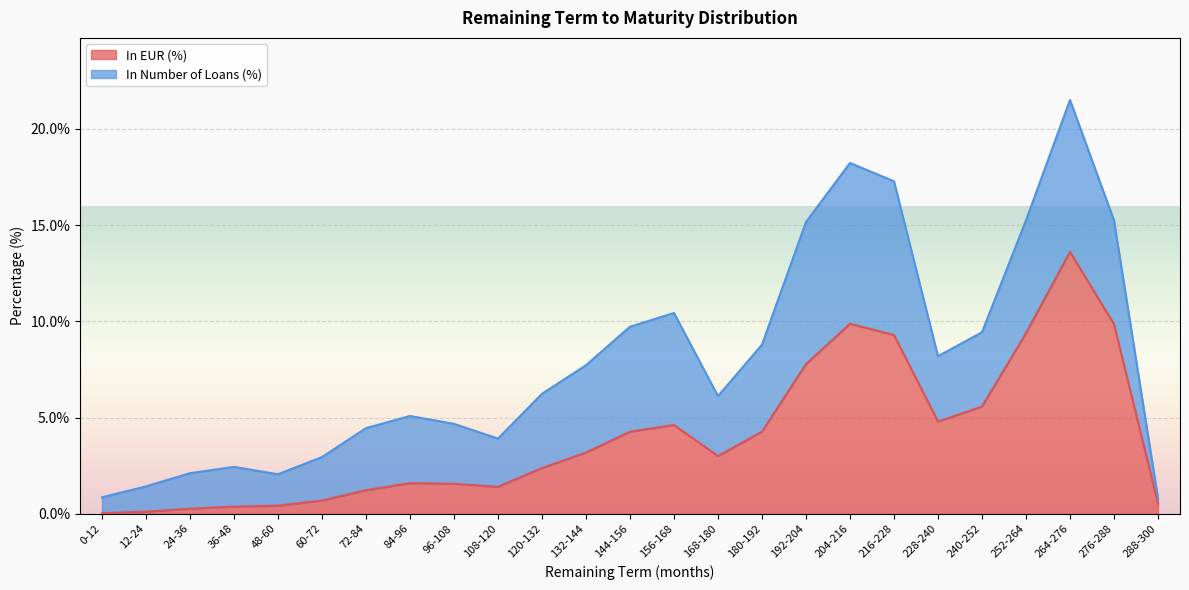

Does the chart display data point markers on the line(s)?

No